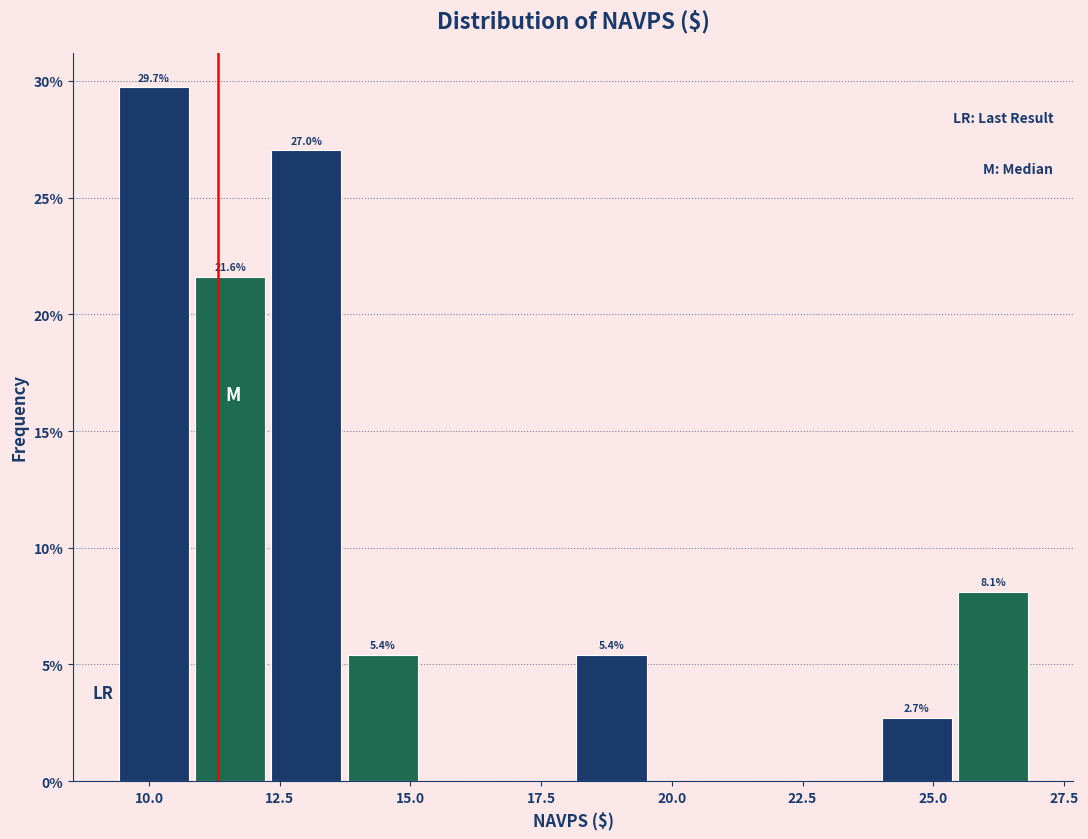

Around what value on the x-axis is the tallest bar? Give the approximate position of its centre, as read against the axis.

10.0